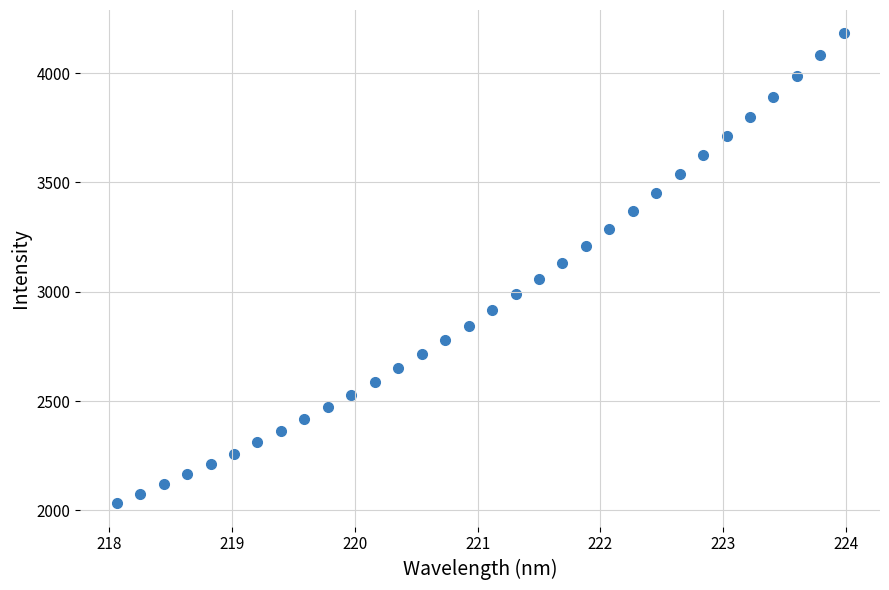

What is the range of Y values (max minus min)?

2148.2